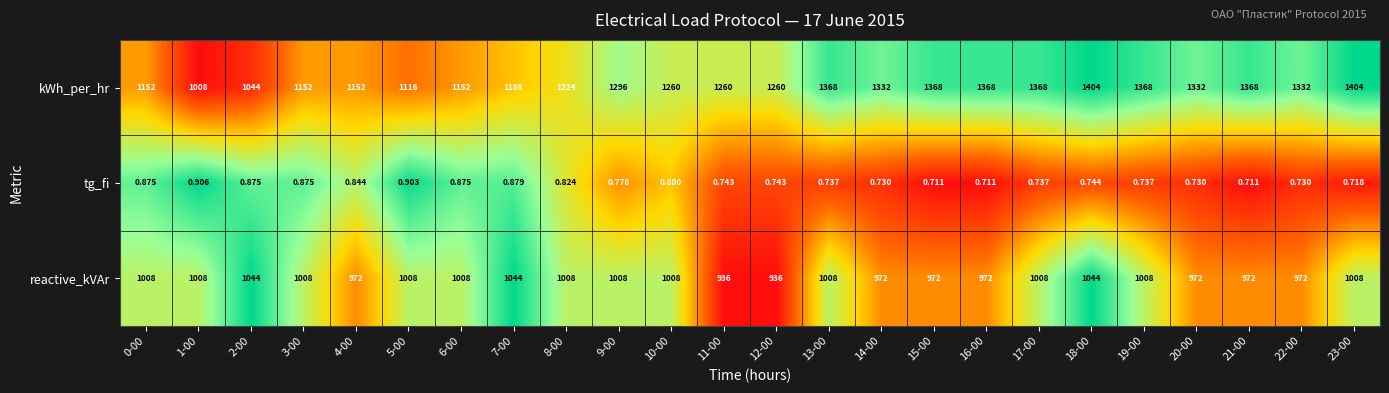

Which series changed the most between 8-00 and 13-00?

kWh_per_hr